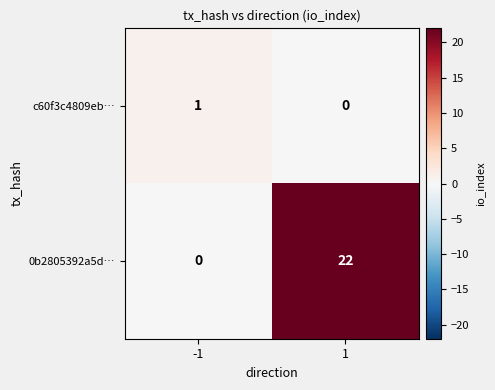

What is the maximum value shown in the chart?

22